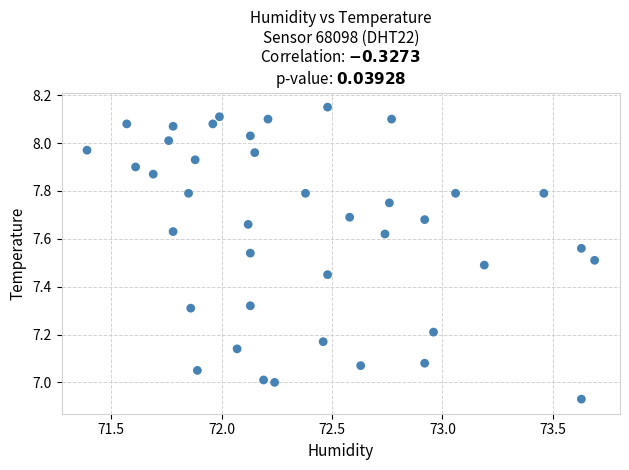

What is the range of X values (max minus min)?

2.3